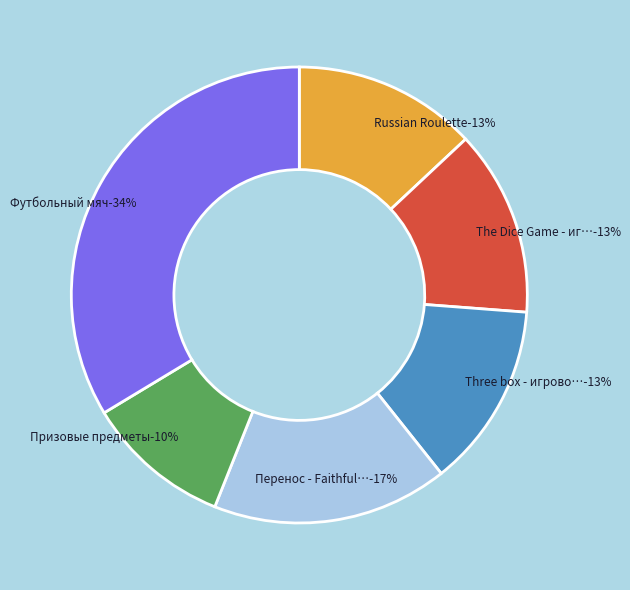

Does Перенос - Faithfulness potion represent more than half of the total?

No